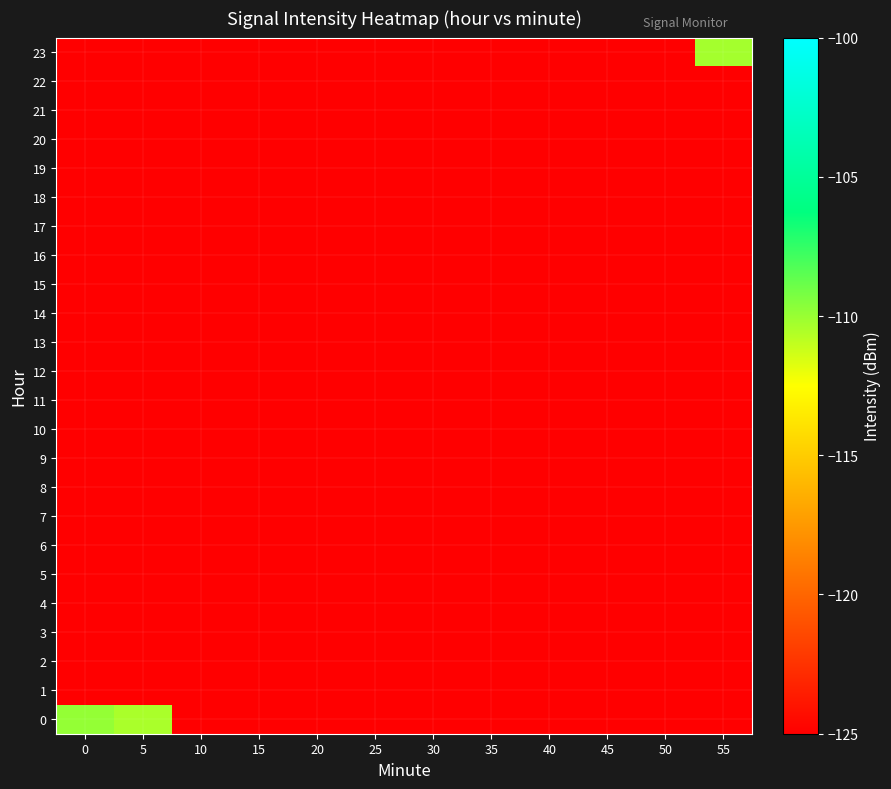

Reading left to right, extract all data points from this chart.

0: 0=-109.9	5=-110.4	10=-125.0	15=-125.0	20=-125.0	25=-125.0	30=-125.0	35=-125.0	40=-125.0	45=-125.0	50=-125.0	55=-125.0
1: 0=-125.0	5=-125.0	10=-125.0	15=-125.0	20=-125.0	25=-125.0	30=-125.0	35=-125.0	40=-125.0	45=-125.0	50=-125.0	55=-125.0
2: 0=-125.0	5=-125.0	10=-125.0	15=-125.0	20=-125.0	25=-125.0	30=-125.0	35=-125.0	40=-125.0	45=-125.0	50=-125.0	55=-125.0
3: 0=-125.0	5=-125.0	10=-125.0	15=-125.0	20=-125.0	25=-125.0	30=-125.0	35=-125.0	40=-125.0	45=-125.0	50=-125.0	55=-125.0
4: 0=-125.0	5=-125.0	10=-125.0	15=-125.0	20=-125.0	25=-125.0	30=-125.0	35=-125.0	40=-125.0	45=-125.0	50=-125.0	55=-125.0
5: 0=-125.0	5=-125.0	10=-125.0	15=-125.0	20=-125.0	25=-125.0	30=-125.0	35=-125.0	40=-125.0	45=-125.0	50=-125.0	55=-125.0
6: 0=-125.0	5=-125.0	10=-125.0	15=-125.0	20=-125.0	25=-125.0	30=-125.0	35=-125.0	40=-125.0	45=-125.0	50=-125.0	55=-125.0
7: 0=-125.0	5=-125.0	10=-125.0	15=-125.0	20=-125.0	25=-125.0	30=-125.0	35=-125.0	40=-125.0	45=-125.0	50=-125.0	55=-125.0
8: 0=-125.0	5=-125.0	10=-125.0	15=-125.0	20=-125.0	25=-125.0	30=-125.0	35=-125.0	40=-125.0	45=-125.0	50=-125.0	55=-125.0
9: 0=-125.0	5=-125.0	10=-125.0	15=-125.0	20=-125.0	25=-125.0	30=-125.0	35=-125.0	40=-125.0	45=-125.0	50=-125.0	55=-125.0
10: 0=-125.0	5=-125.0	10=-125.0	15=-125.0	20=-125.0	25=-125.0	30=-125.0	35=-125.0	40=-125.0	45=-125.0	50=-125.0	55=-125.0
11: 0=-125.0	5=-125.0	10=-125.0	15=-125.0	20=-125.0	25=-125.0	30=-125.0	35=-125.0	40=-125.0	45=-125.0	50=-125.0	55=-125.0
12: 0=-125.0	5=-125.0	10=-125.0	15=-125.0	20=-125.0	25=-125.0	30=-125.0	35=-125.0	40=-125.0	45=-125.0	50=-125.0	55=-125.0
13: 0=-125.0	5=-125.0	10=-125.0	15=-125.0	20=-125.0	25=-125.0	30=-125.0	35=-125.0	40=-125.0	45=-125.0	50=-125.0	55=-125.0
14: 0=-125.0	5=-125.0	10=-125.0	15=-125.0	20=-125.0	25=-125.0	30=-125.0	35=-125.0	40=-125.0	45=-125.0	50=-125.0	55=-125.0
15: 0=-125.0	5=-125.0	10=-125.0	15=-125.0	20=-125.0	25=-125.0	30=-125.0	35=-125.0	40=-125.0	45=-125.0	50=-125.0	55=-125.0
16: 0=-125.0	5=-125.0	10=-125.0	15=-125.0	20=-125.0	25=-125.0	30=-125.0	35=-125.0	40=-125.0	45=-125.0	50=-125.0	55=-125.0
17: 0=-125.0	5=-125.0	10=-125.0	15=-125.0	20=-125.0	25=-125.0	30=-125.0	35=-125.0	40=-125.0	45=-125.0	50=-125.0	55=-125.0
18: 0=-125.0	5=-125.0	10=-125.0	15=-125.0	20=-125.0	25=-125.0	30=-125.0	35=-125.0	40=-125.0	45=-125.0	50=-125.0	55=-125.0
19: 0=-125.0	5=-125.0	10=-125.0	15=-125.0	20=-125.0	25=-125.0	30=-125.0	35=-125.0	40=-125.0	45=-125.0	50=-125.0	55=-125.0
20: 0=-125.0	5=-125.0	10=-125.0	15=-125.0	20=-125.0	25=-125.0	30=-125.0	35=-125.0	40=-125.0	45=-125.0	50=-125.0	55=-125.0
21: 0=-125.0	5=-125.0	10=-125.0	15=-125.0	20=-125.0	25=-125.0	30=-125.0	35=-125.0	40=-125.0	45=-125.0	50=-125.0	55=-125.0
22: 0=-125.0	5=-125.0	10=-125.0	15=-125.0	20=-125.0	25=-125.0	30=-125.0	35=-125.0	40=-125.0	45=-125.0	50=-125.0	55=-125.0
23: 0=-125.0	5=-125.0	10=-125.0	15=-125.0	20=-125.0	25=-125.0	30=-125.0	35=-125.0	40=-125.0	45=-125.0	50=-125.0	55=-110.3